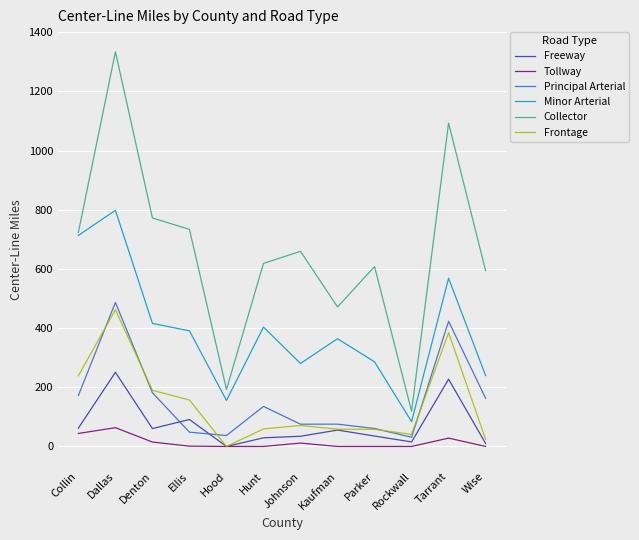

What is the sum of the Principal Arterial values at Tarrant and Johnson?

498.4